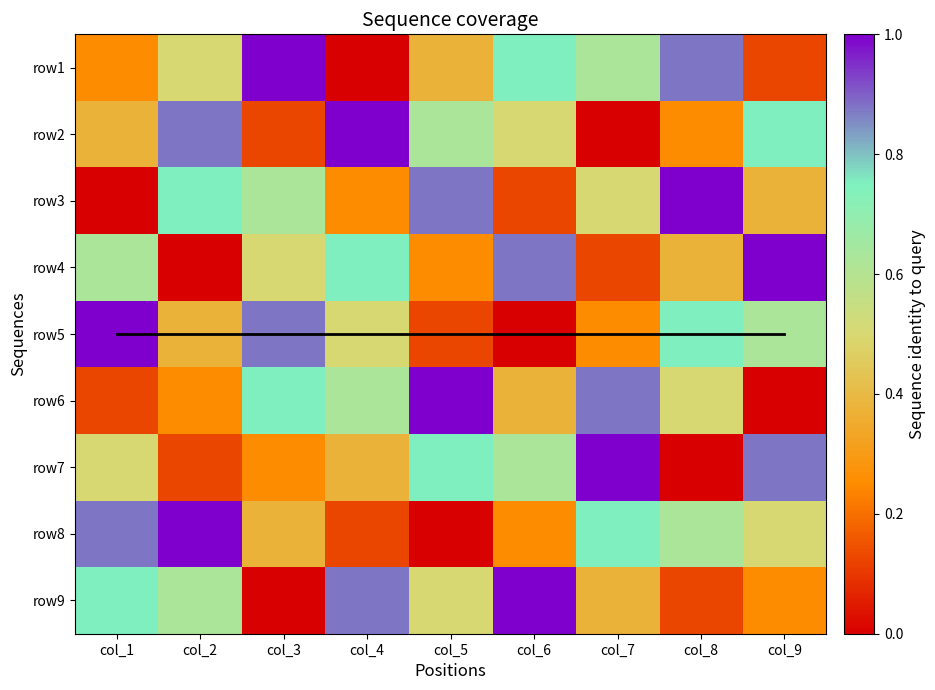

The value of row2 at col_6 is 0.1. True or false?

False